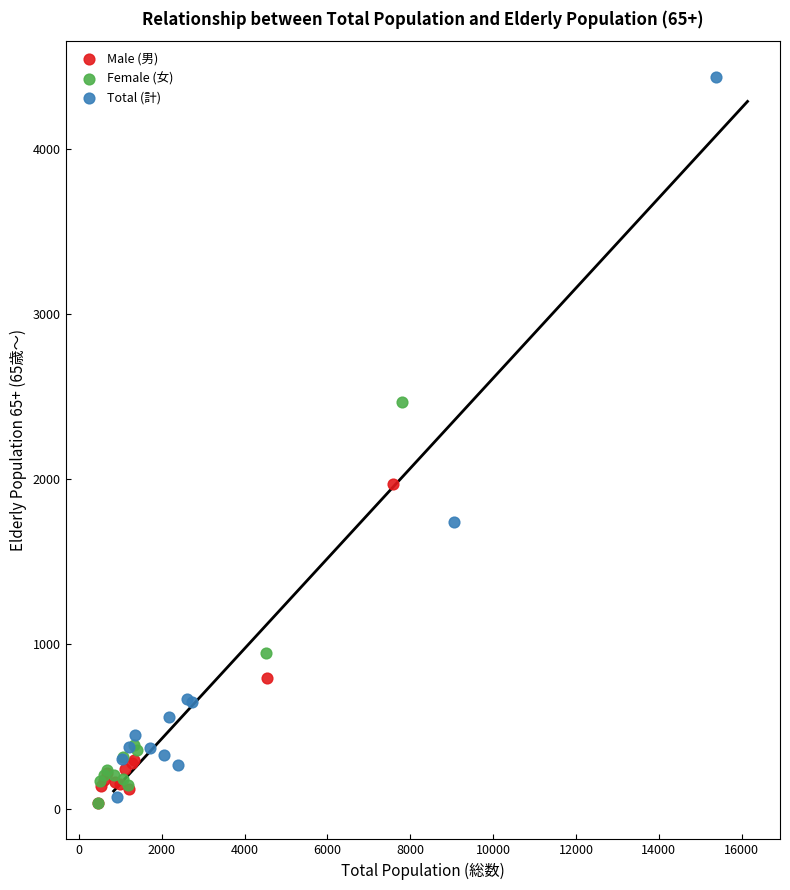

Which series reaches the maximum Y coordinate?

Total (計)